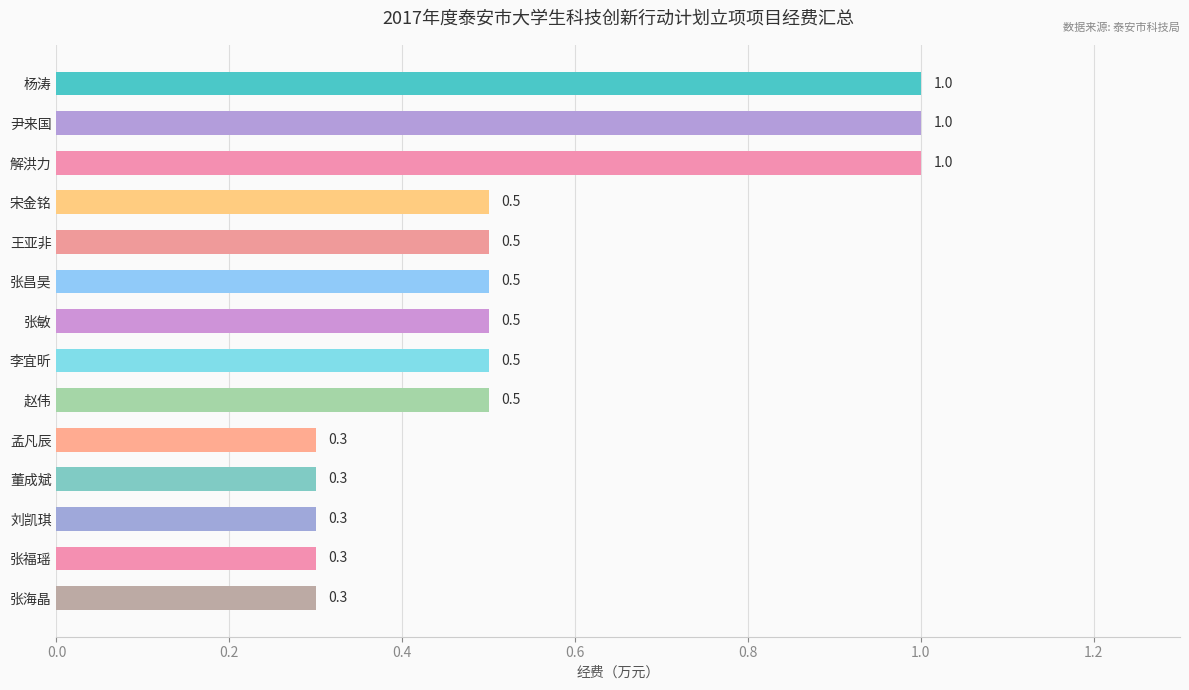

How many values are between 0 and 1?

14